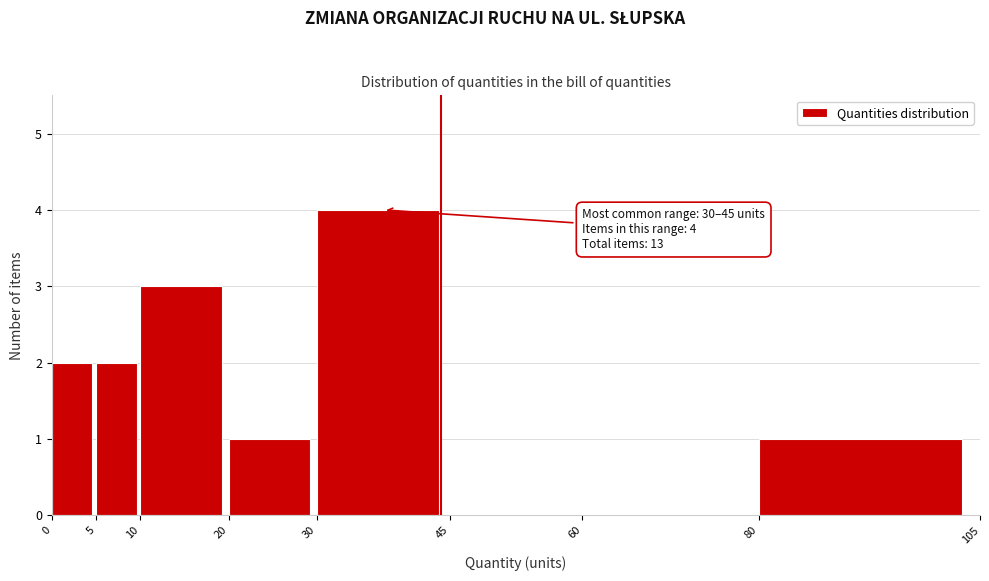

Over which range of the x-axis is the bar tallest?

30 to 45